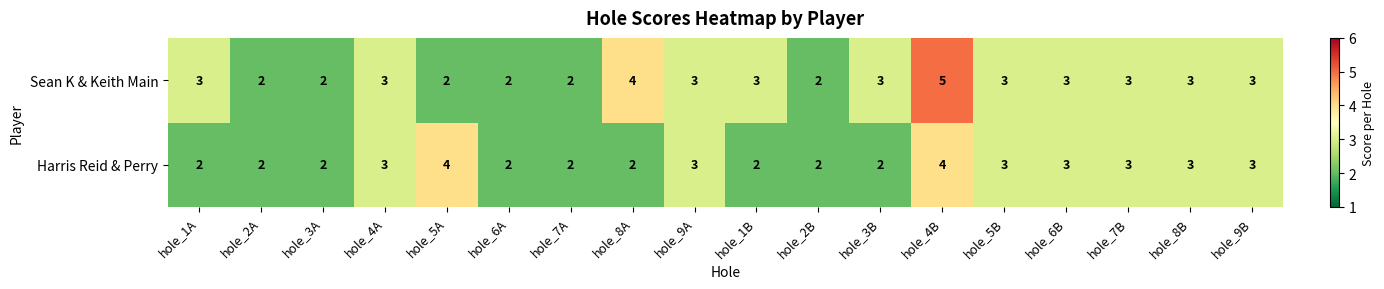

What is the smallest value displayed?

2